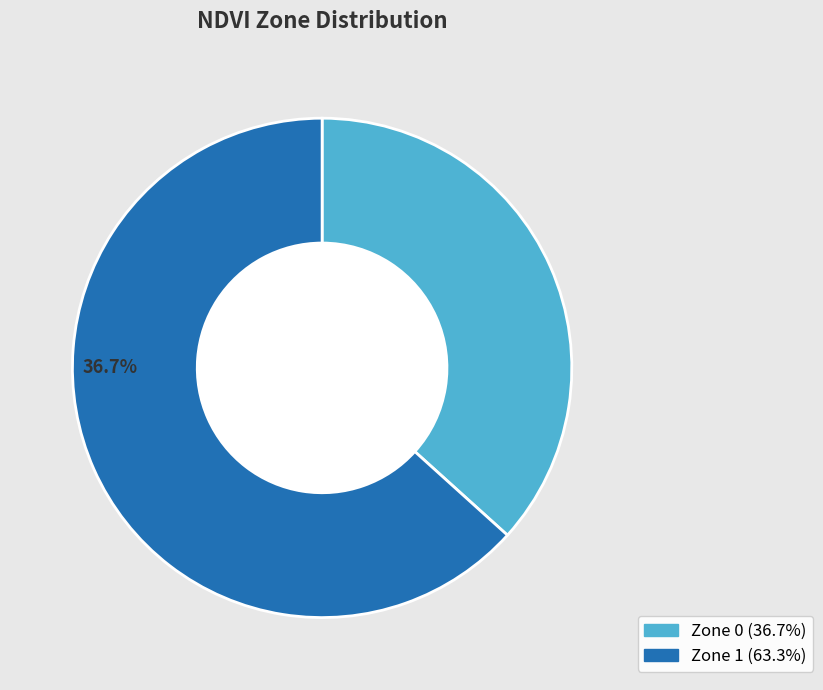

To the nearest percent, what is the difference between the largest and smallest slice percentages?

27%